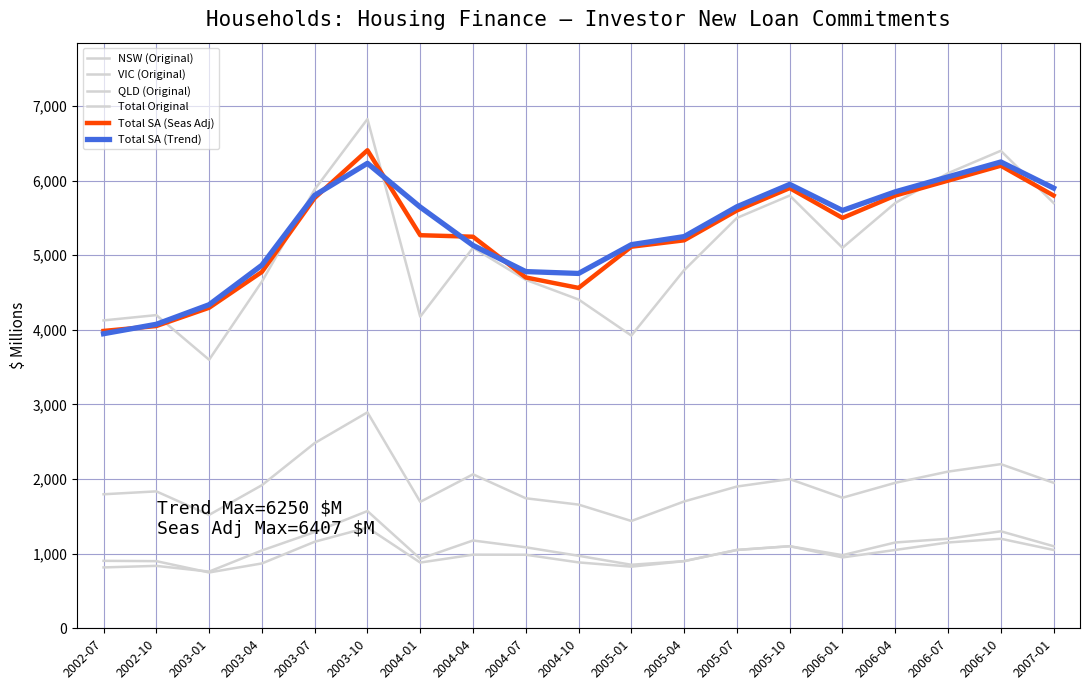

Which series changed the most between 2002-10 and 2006-10?

Total Original